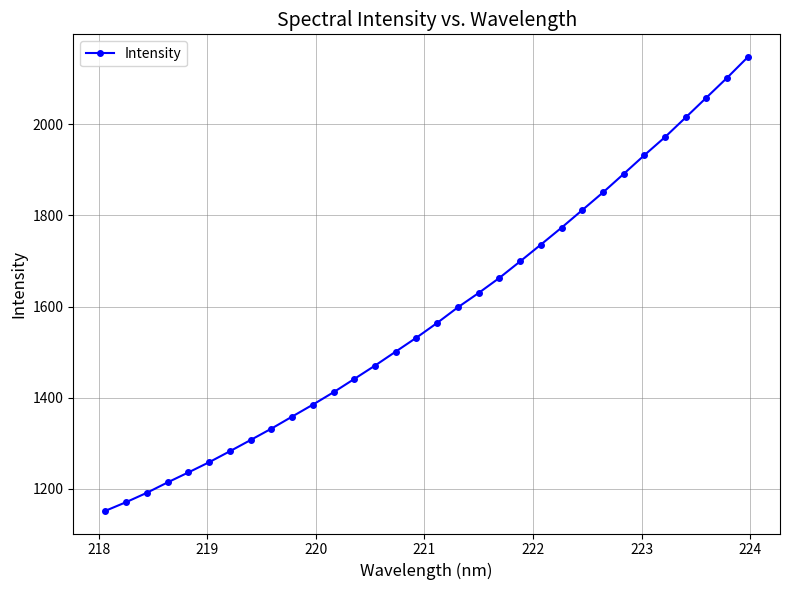

What is the difference between the maximum and minimum values?

996.6